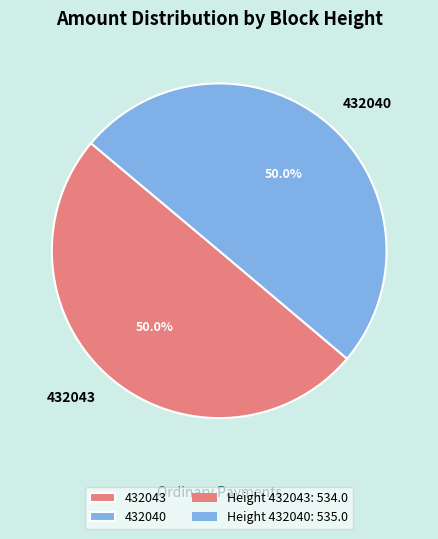

Combined, what portion of the pie is 432040 and 432043?

100.0%